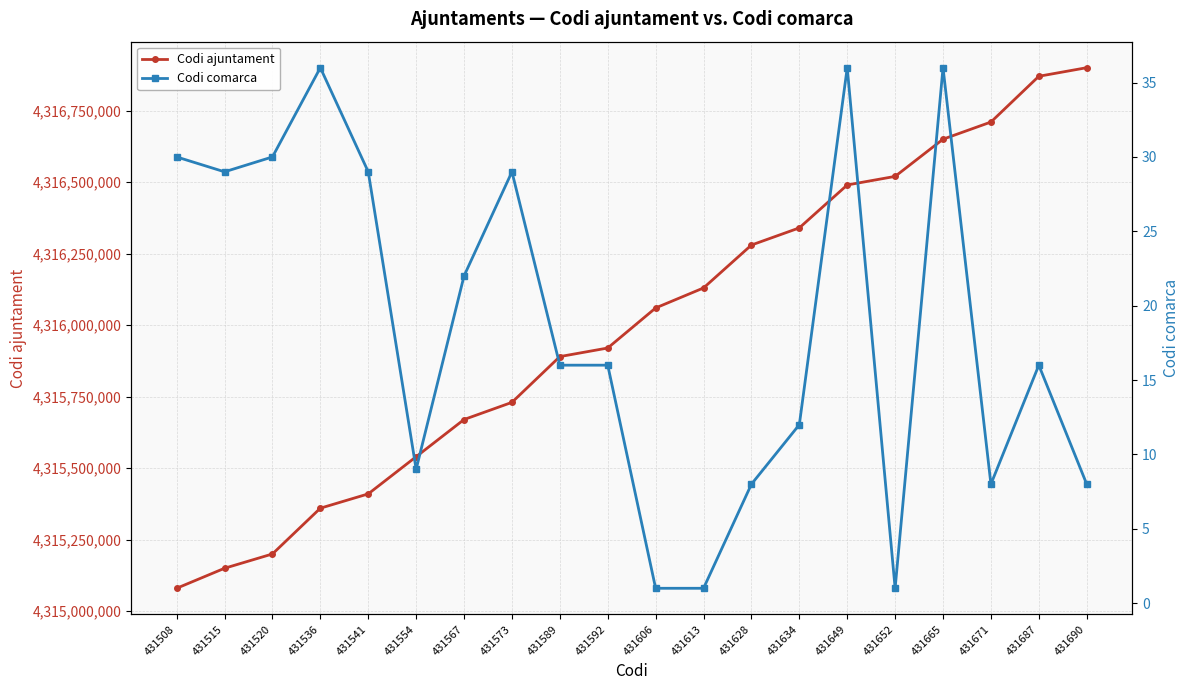

What is the difference between the Codi ajuntament values at 431573 and 431665?

919998